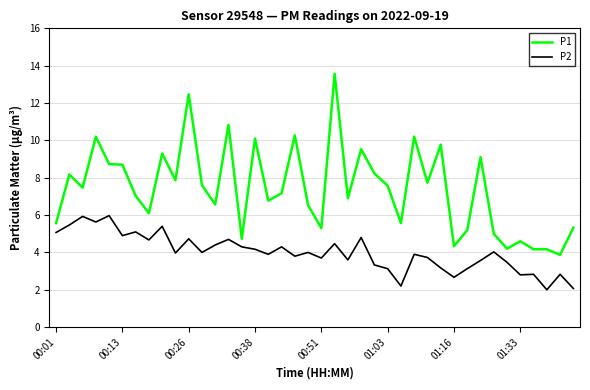

Which series has the largest total across all categories?

P1